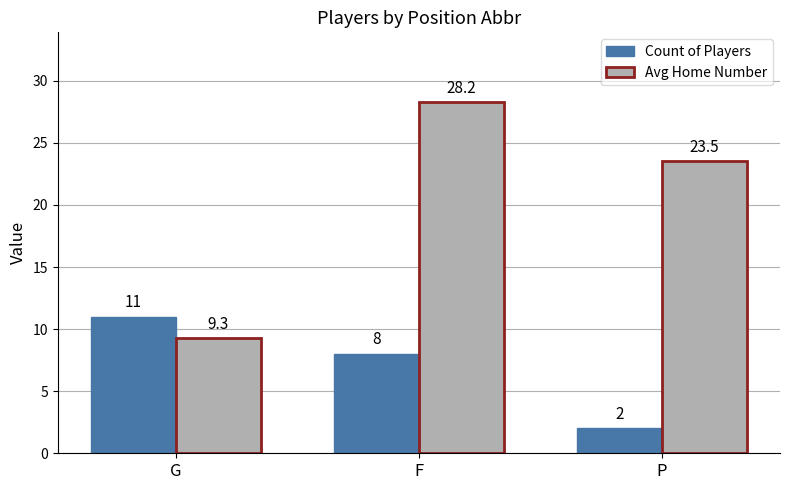

What is the sum of the Count of Players values at G and P?

13.0